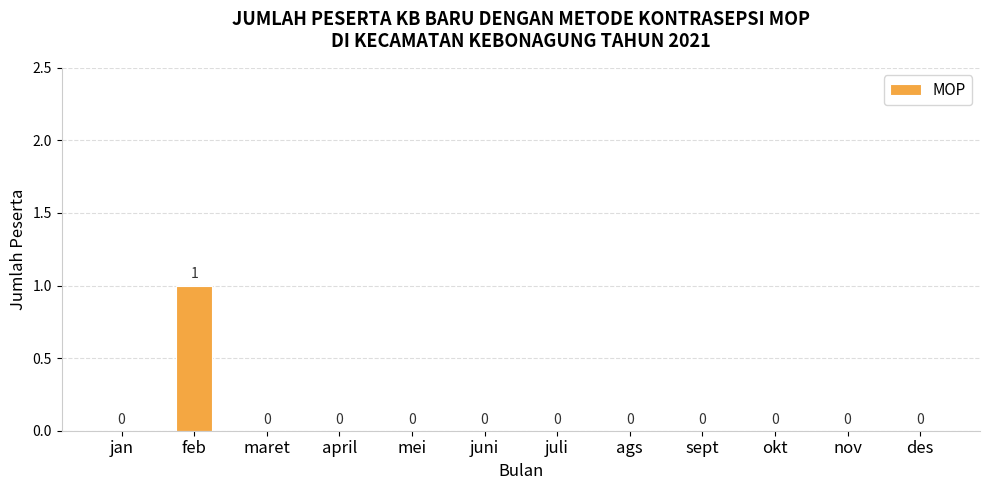

Count the number of categories in the chart.

12